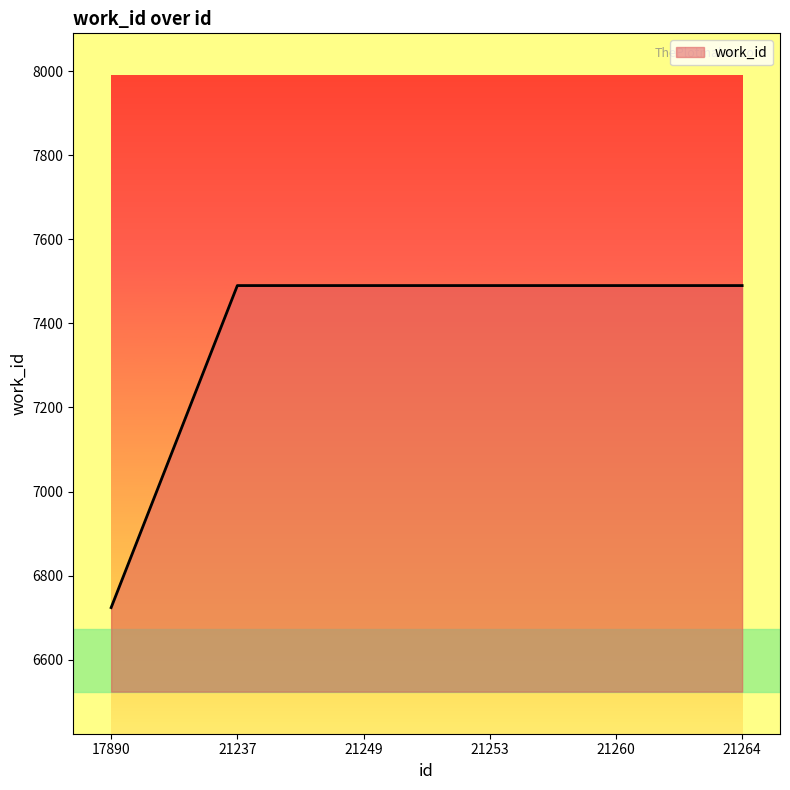

What is the sum of all values?

44174